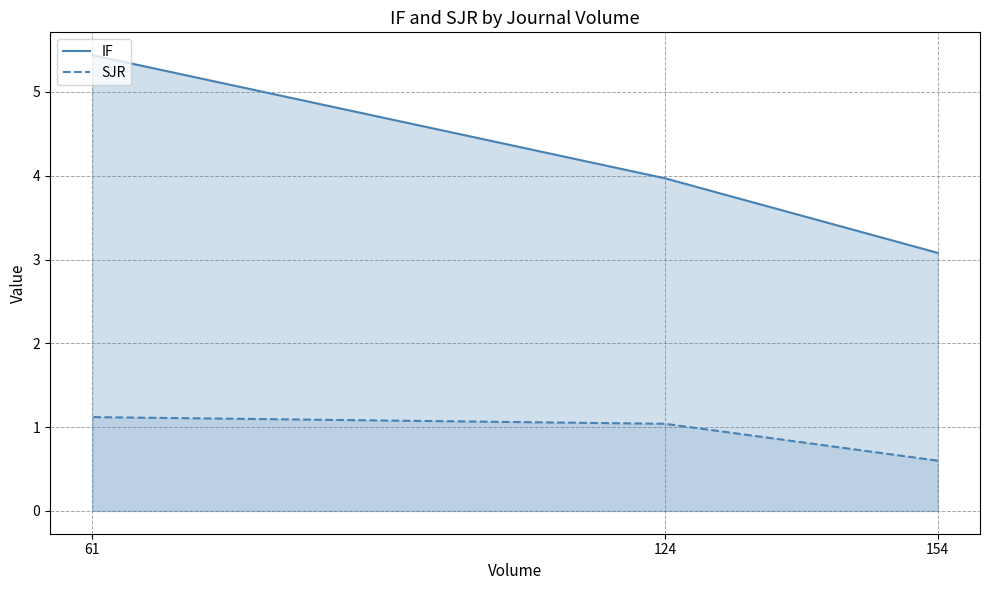

How many categories are shown in the chart?

3